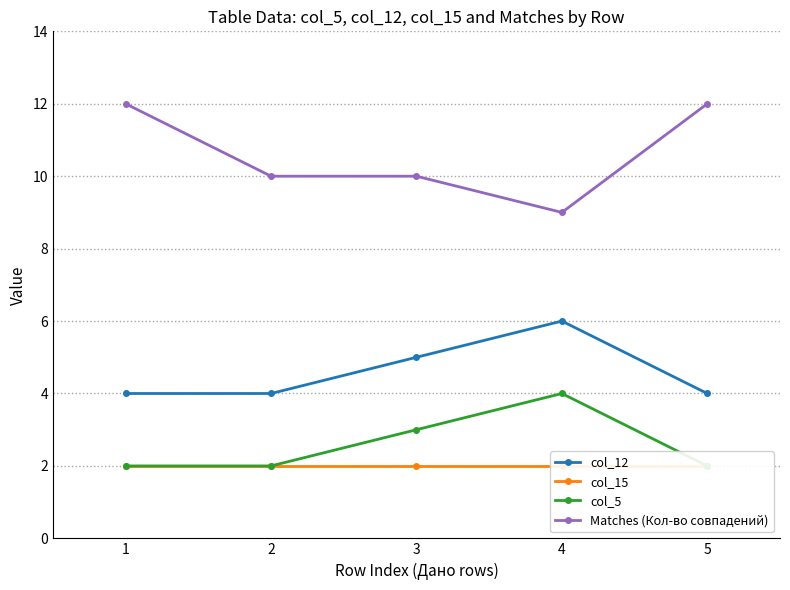

The Matches (Кол-во совпадений) series shows 12 at 4. True or false?

False